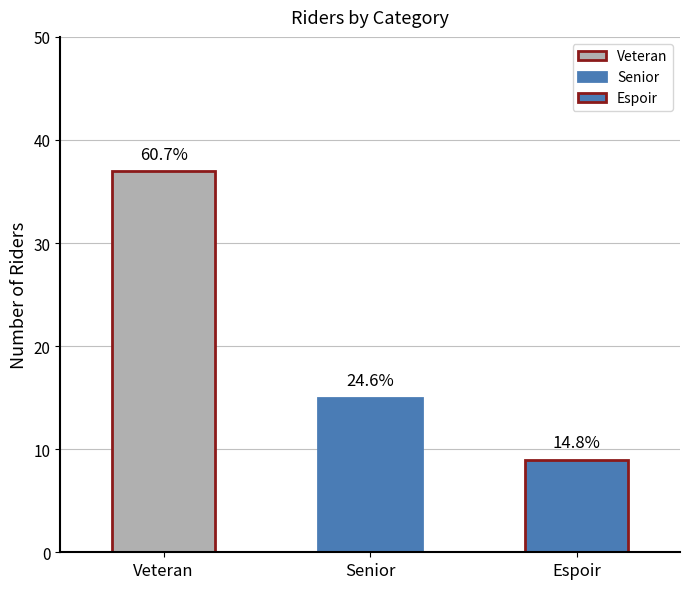

Are the bars grouped side by side (vs. stacked)?

No